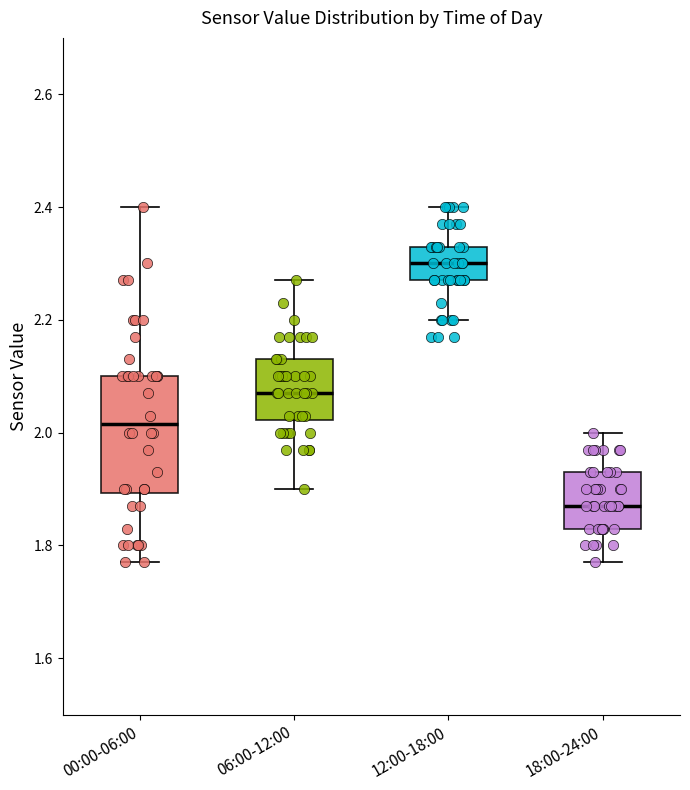

Reading left to right, read every box against the y-axis: the position of its median line, the range the box covers, and the ends of its whiskers. The values are not printed on the chart, so give them approximately, as read against the axis.

00:00-06:00: median 2.02, box 1.90 to 2.10, whiskers 1.78 to 2.40
06:00-12:00: median 2.08, box 2.02 to 2.14, whiskers 1.90 to 2.28
12:00-18:00: median 2.30, box 2.28 to 2.34, whiskers 2.20 to 2.40
18:00-24:00: median 1.88, box 1.84 to 1.94, whiskers 1.78 to 2.00